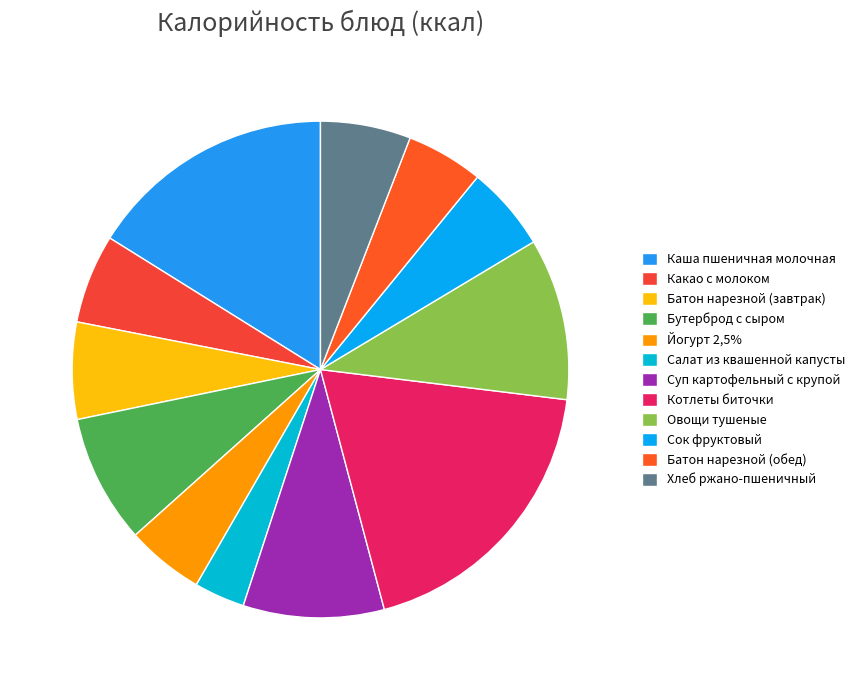

Count the number of slices in the pie.

12